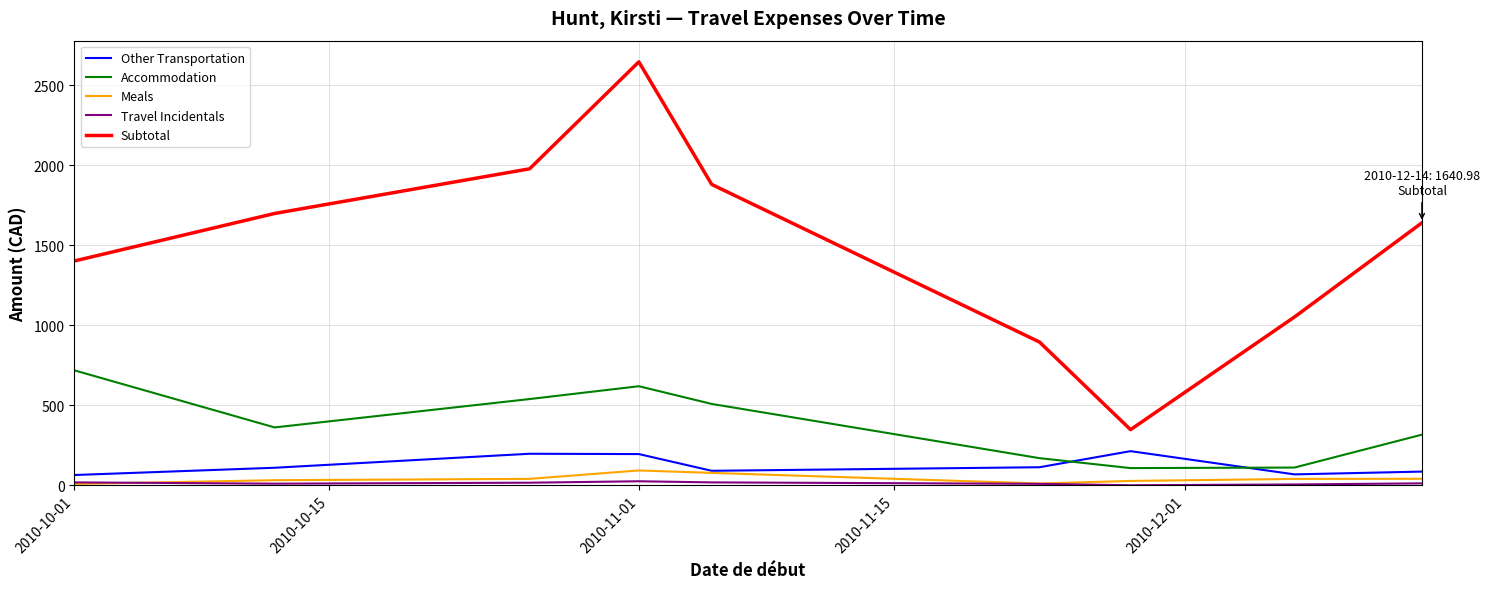

How many intersections are there between Accommodation and Other Transportation?

2